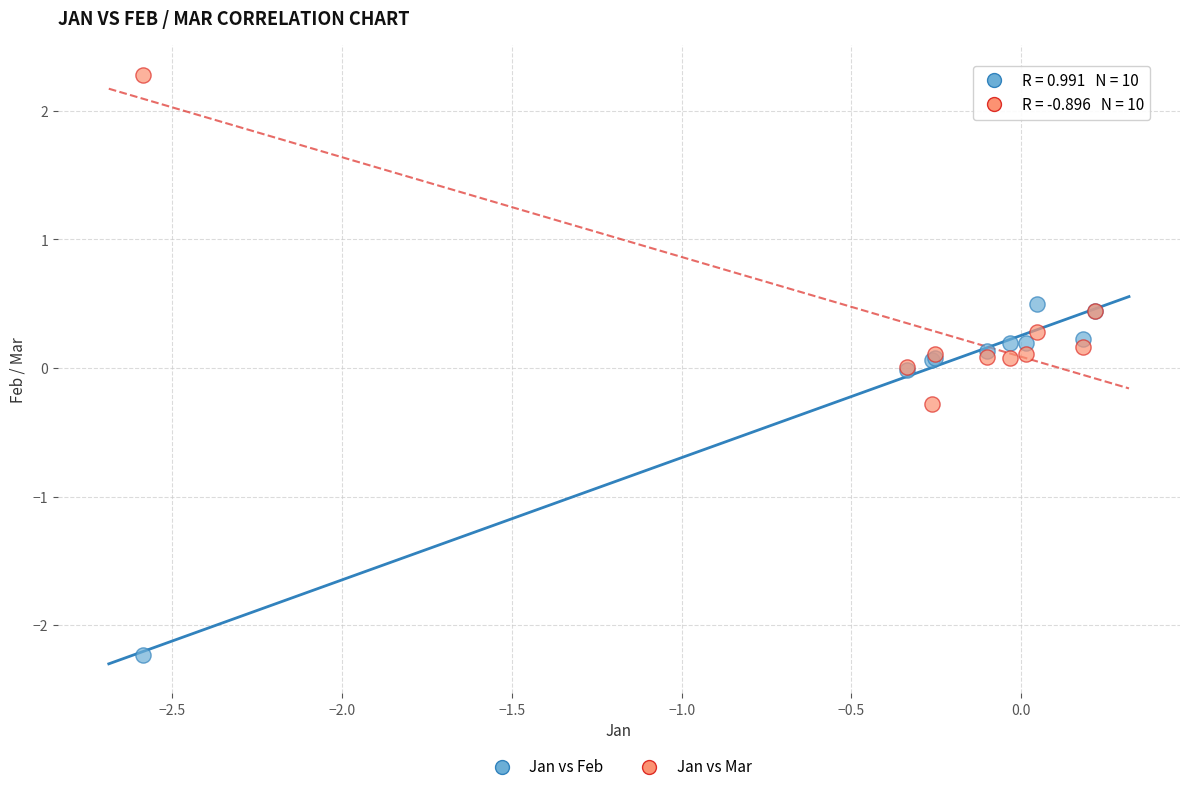

In the Jan vs Mar series, what Y value is closest to 1?

0.4